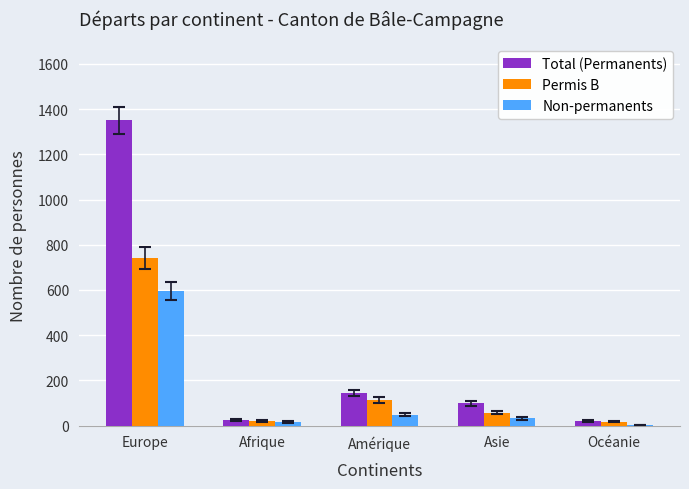

How many data points does each series have?

5